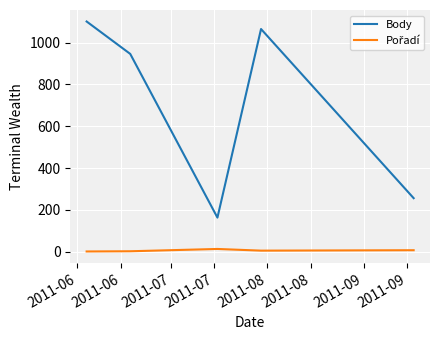

Which series has the widest spread of values?

Body